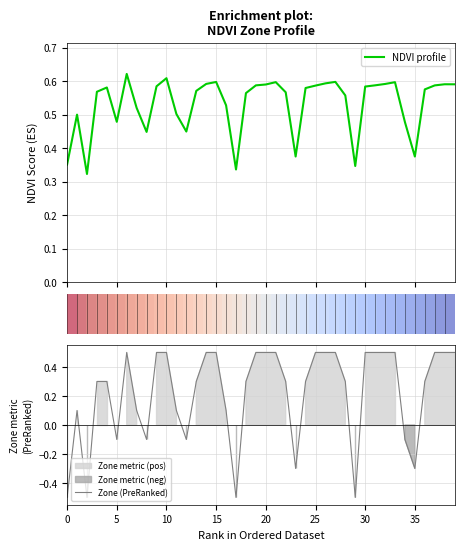

How many data points in Zone (PreRanked) are above 0?

30